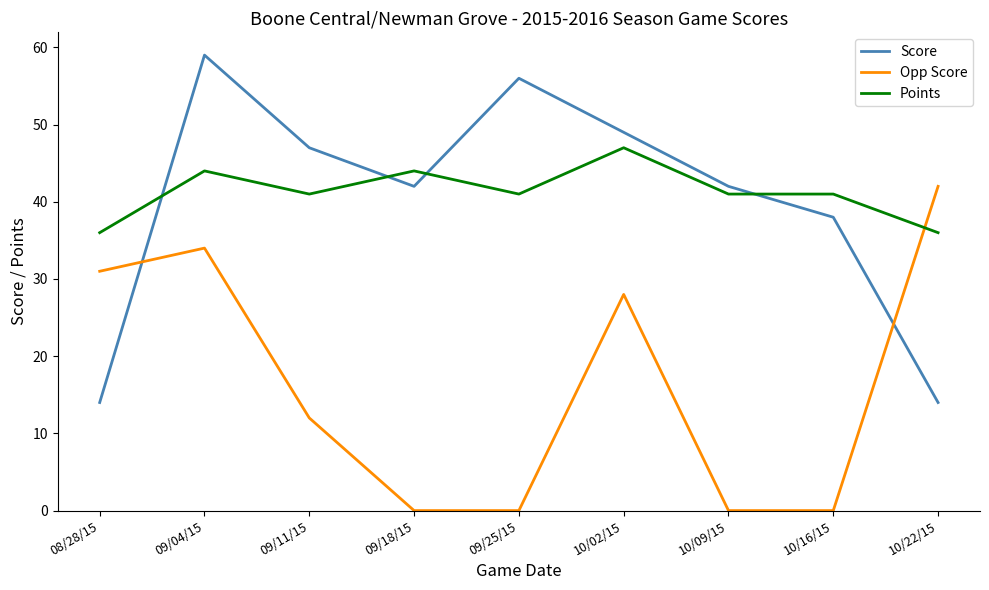

What is the difference between the second highest and second lowest values in the Opp Score series?

34